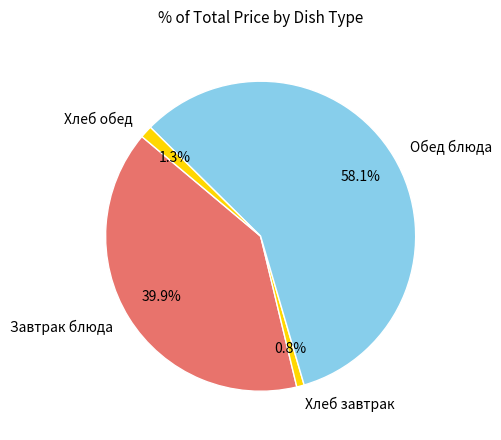

Combined, do Завтрак блюда and Обед блюда account for over 50%?

Yes